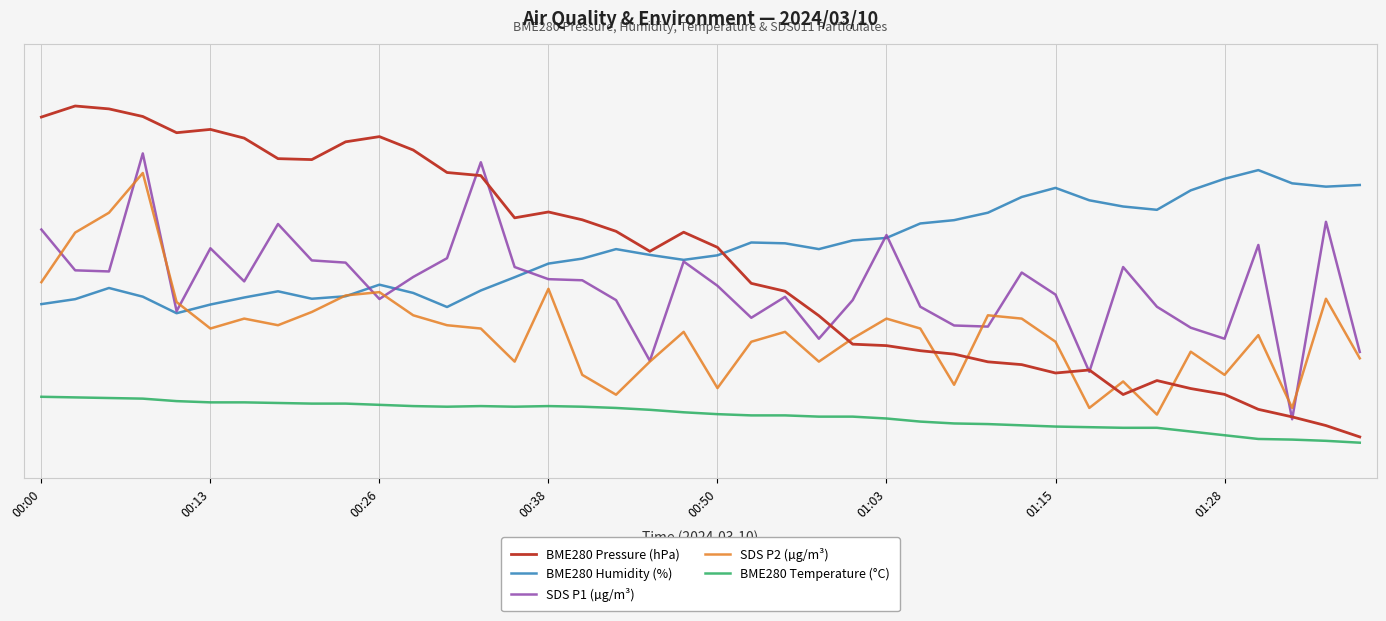

Reading left to right, extract all data points from this chart.

BME280 Pressure (hPa): 87.3	90.0	89.3	87.5	83.5	84.3	82.2	77.3	77.0	81.3	82.6	79.4	73.9	73.2	63.0	64.4	62.5	59.7	54.9	59.5	55.8	47.1	45.2	39.3	32.4	32.1	30.8	30.0	28.1	27.5	25.4	26.2	20.2	23.6	21.7	20.3	16.7	14.8	12.7	10.0
BME280 Humidity (%): 42.1	43.3	46.0	43.9	39.9	42.0	43.7	45.2	43.4	44.0	46.8	44.8	41.4	45.4	48.6	51.9	53.1	55.4	54.0	52.8	53.9	57.0	56.8	55.4	57.5	58.1	61.6	62.4	64.2	68.0	70.2	67.2	65.7	64.9	69.6	72.4	74.5	71.3	70.5	70.9
SDS P1 (µg/m³): 60.1	50.3	50.0	78.5	40.4	55.6	47.6	61.5	52.7	52.1	43.3	48.7	53.2	76.4	51.1	48.1	47.9	43.1	28.4	52.4	46.5	38.8	43.9	33.7	43.1	58.8	41.5	36.9	36.7	49.7	44.4	25.7	51.1	41.5	36.4	33.7	56.4	14.3	62.0	30.5
SDS P2 (µg/m³): 47.4	59.4	64.2	73.8	42.6	36.2	38.6	37.0	40.2	44.2	45.0	39.4	37.0	36.2	28.2	45.8	25.0	20.2	28.2	35.4	21.8	33.0	35.4	28.2	33.8	38.6	36.2	22.6	39.4	38.6	33.0	17.0	23.4	15.4	30.6	25.0	34.6	17.0	43.4	29.0
BME280 Temperature (°C): 19.7	19.5	19.4	19.2	18.6	18.3	18.3	18.2	18.1	18.1	17.8	17.5	17.3	17.5	17.3	17.5	17.3	17.0	16.6	15.9	15.5	15.2	15.2	14.9	14.9	14.4	13.7	13.2	13.1	12.8	12.5	12.3	12.2	12.2	11.3	10.4	9.5	9.4	9.1	8.6